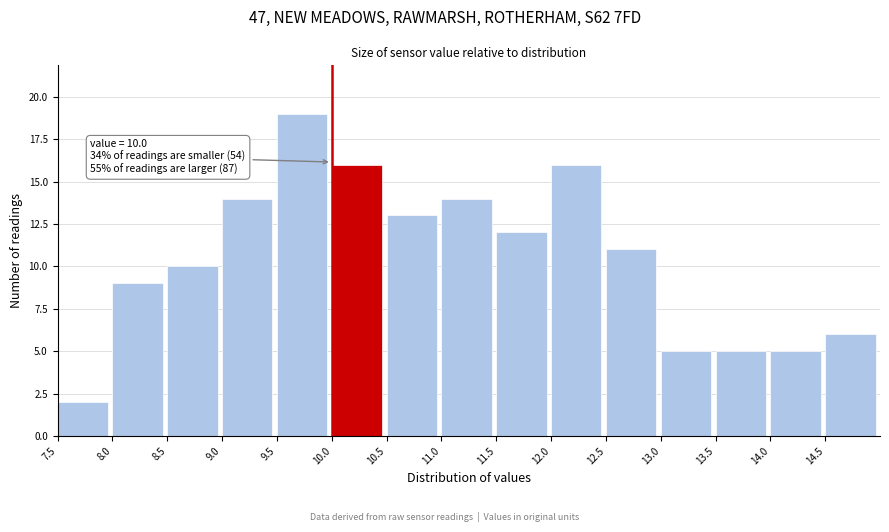

Which range on the x-axis has the tallest bar?

9.5 to 10.0